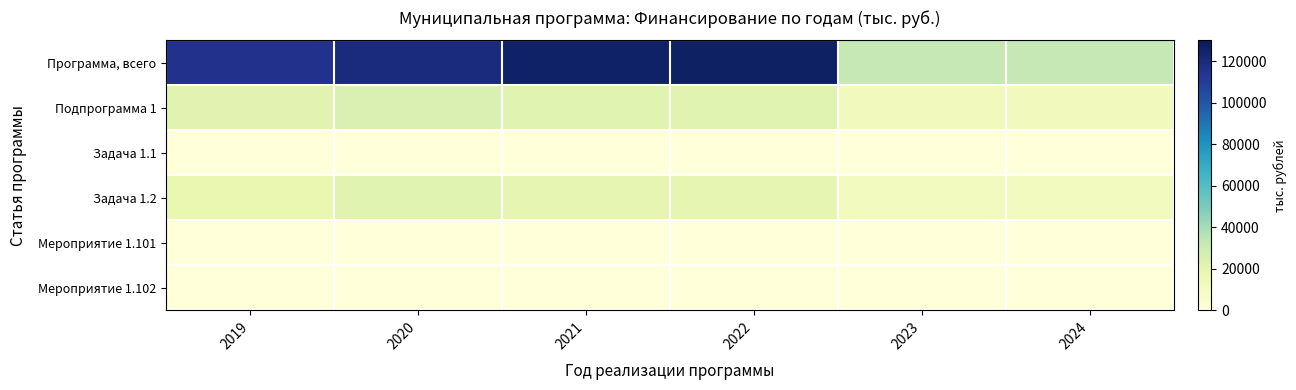

Reading left to right, list all the values displayed in this chart.

Программа, всего: 2019=115655.2	2020=119501.4	2021=125482.8	2022=126902.9	2023=32979.4	2024=32979.4
Подпрограмма 1: 2019=21054.0	2020=24009.6	2021=21782.9	2022=21782.9	2023=11859.2	2024=11859.2
Задача 1.1: 2019=200.0	2020=150.0	2021=300.0	2022=300.0	2023=276.3	2024=276.3
Задача 1.2: 2019=17742.7	2020=21609.6	2021=19232.9	2022=19232.9	2023=10339.0	2024=10339.0
Мероприятие 1.101: 2019=0.0	2020=50.0	2021=100.0	2022=100.0	2023=55.2	2024=55.2
Мероприятие 1.102: 2019=200.0	2020=100.0	2021=200.0	2022=200.0	2023=221.1	2024=221.1